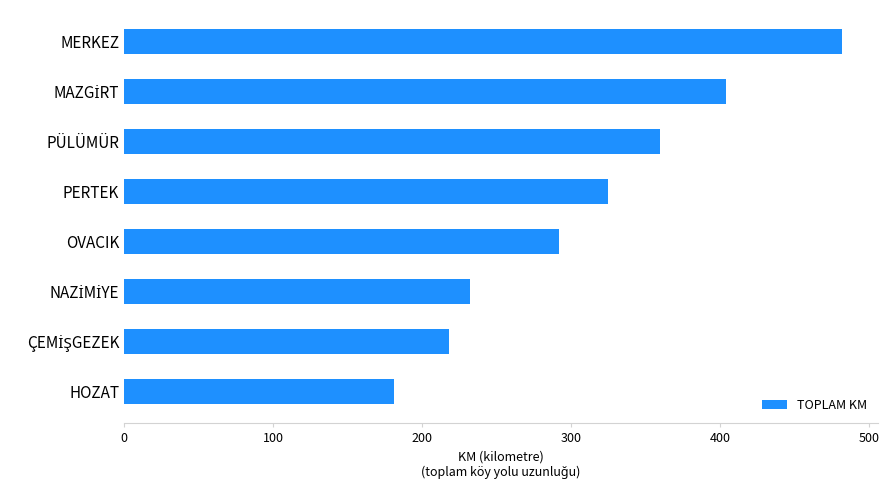

What is the average value?

312